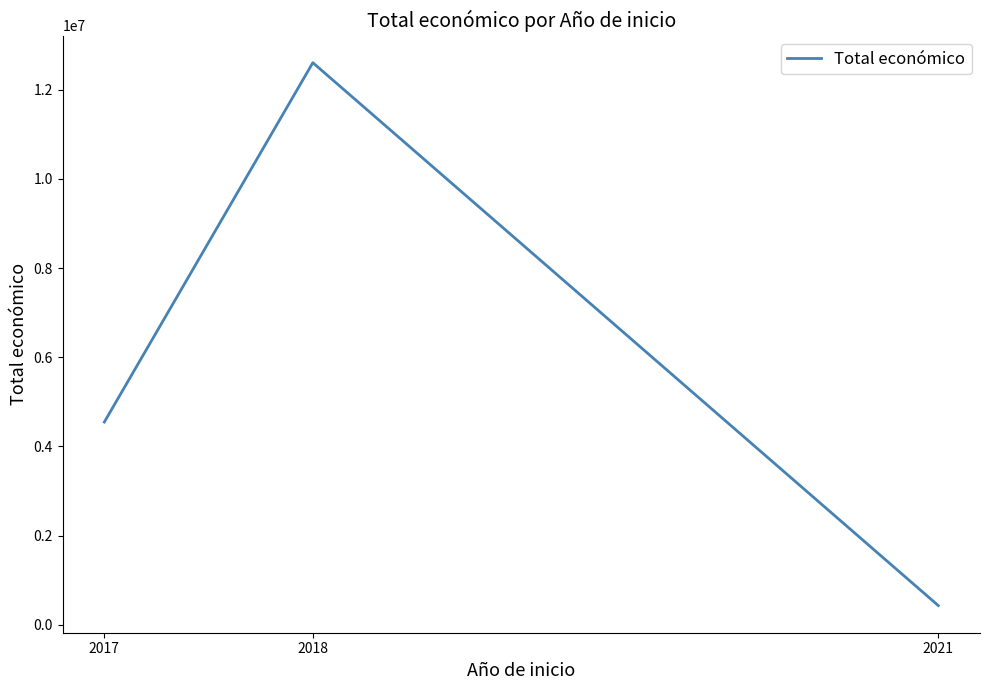

What is the maximum value shown in the chart?

12605148